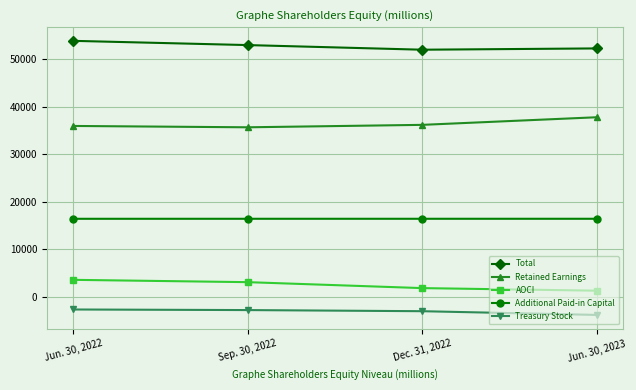

True or false: AOCI and Total cross at least once.

False